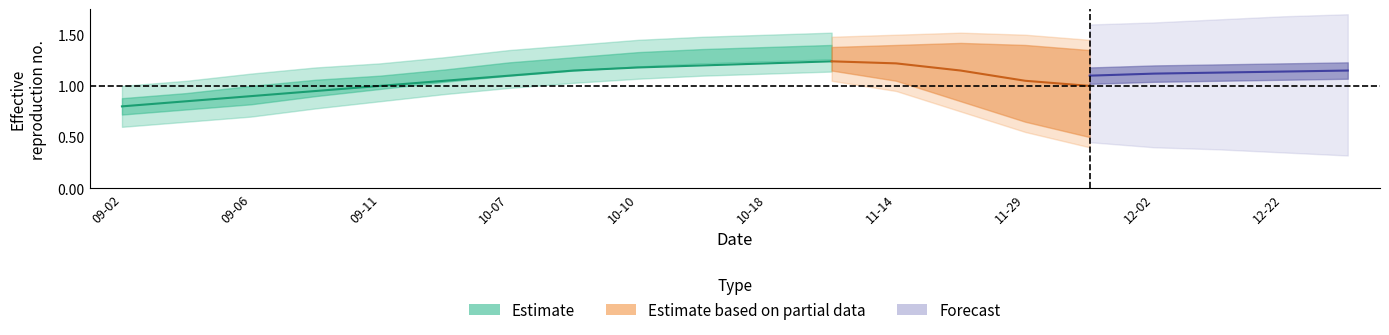

At how many categories does at least one series exceed 1?

20